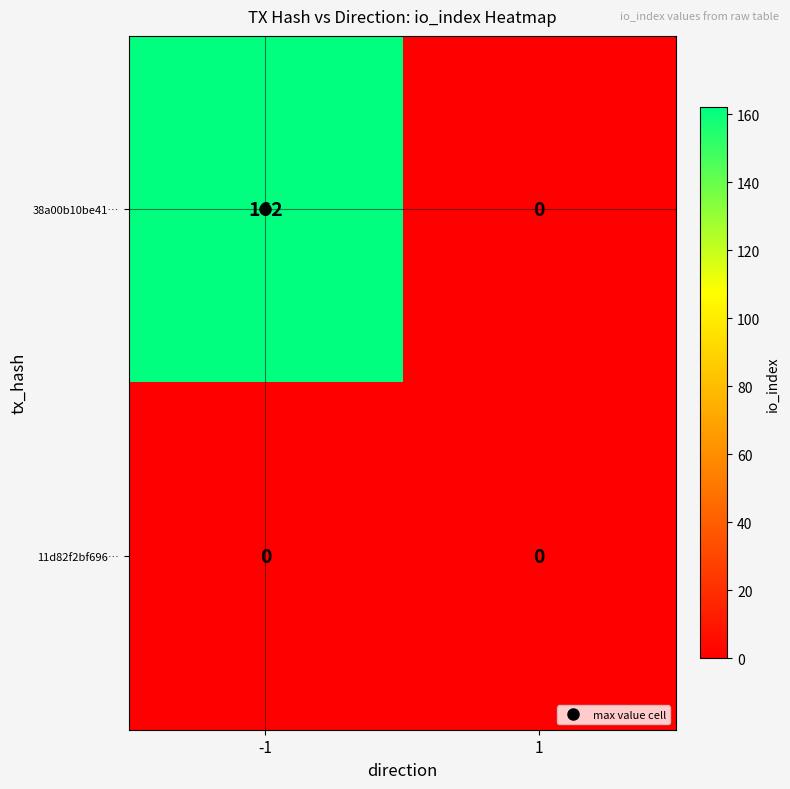

At how many categories does at least one series exceed 14?

1